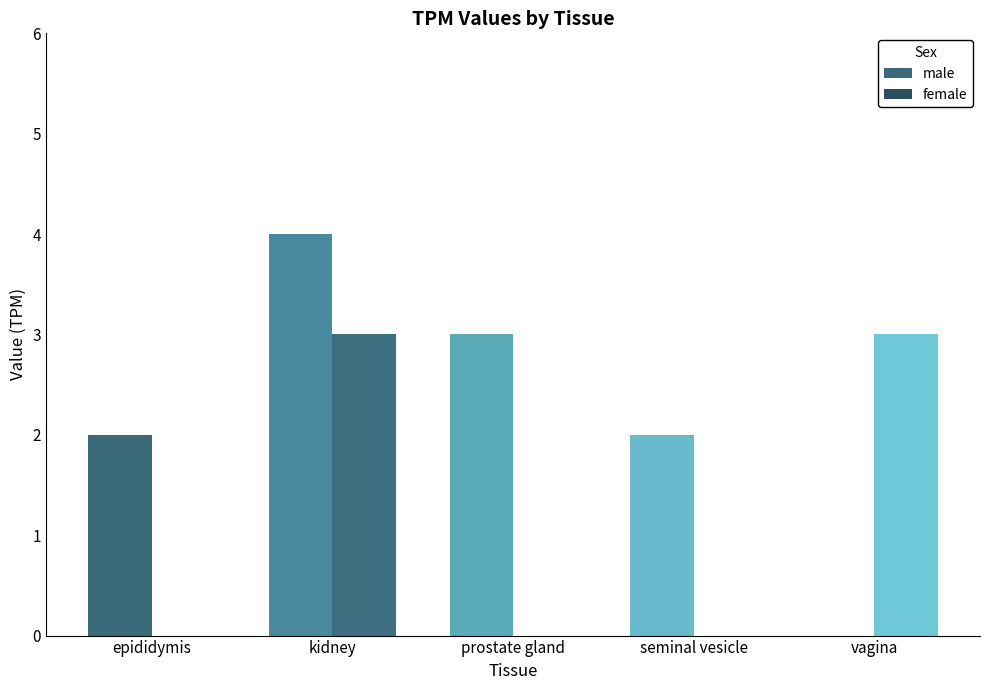

Reading left to right, what are all the values shown in this chart?

male: 2	4	3	2	0
female: 0	3	0	0	3